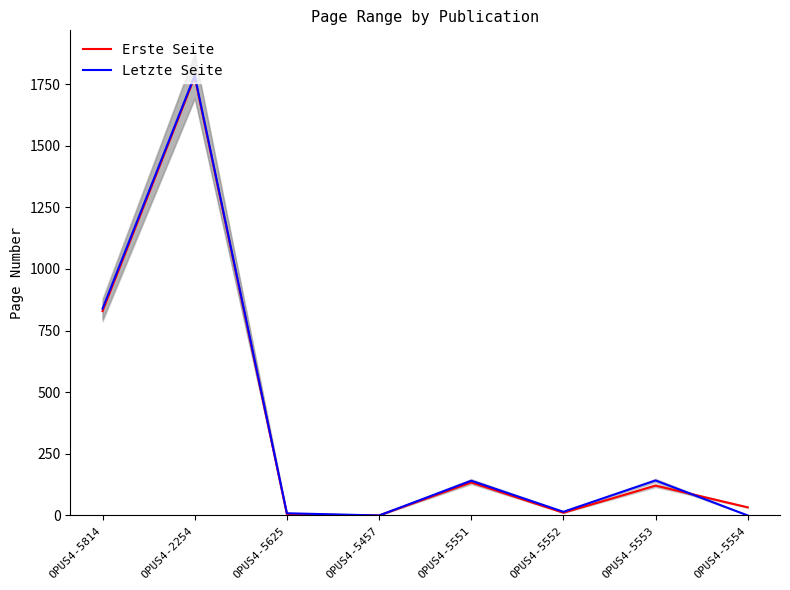

Rank the series by their maximum value, from highest to lowest.

Letzte Seite, Erste Seite